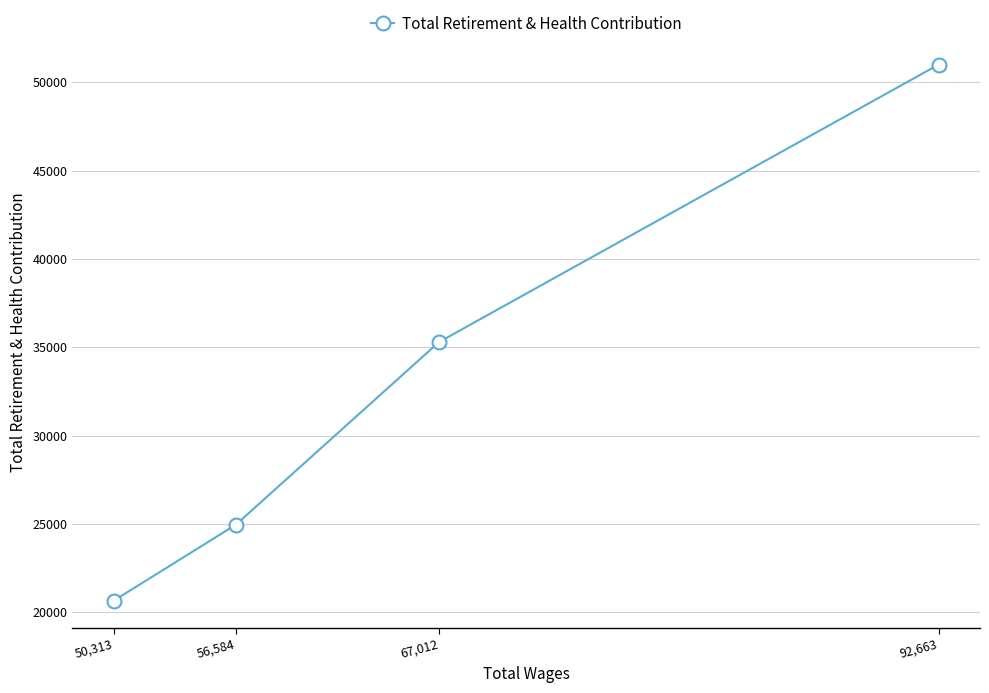

True or false: the data shows 56831 at 67,012.

False